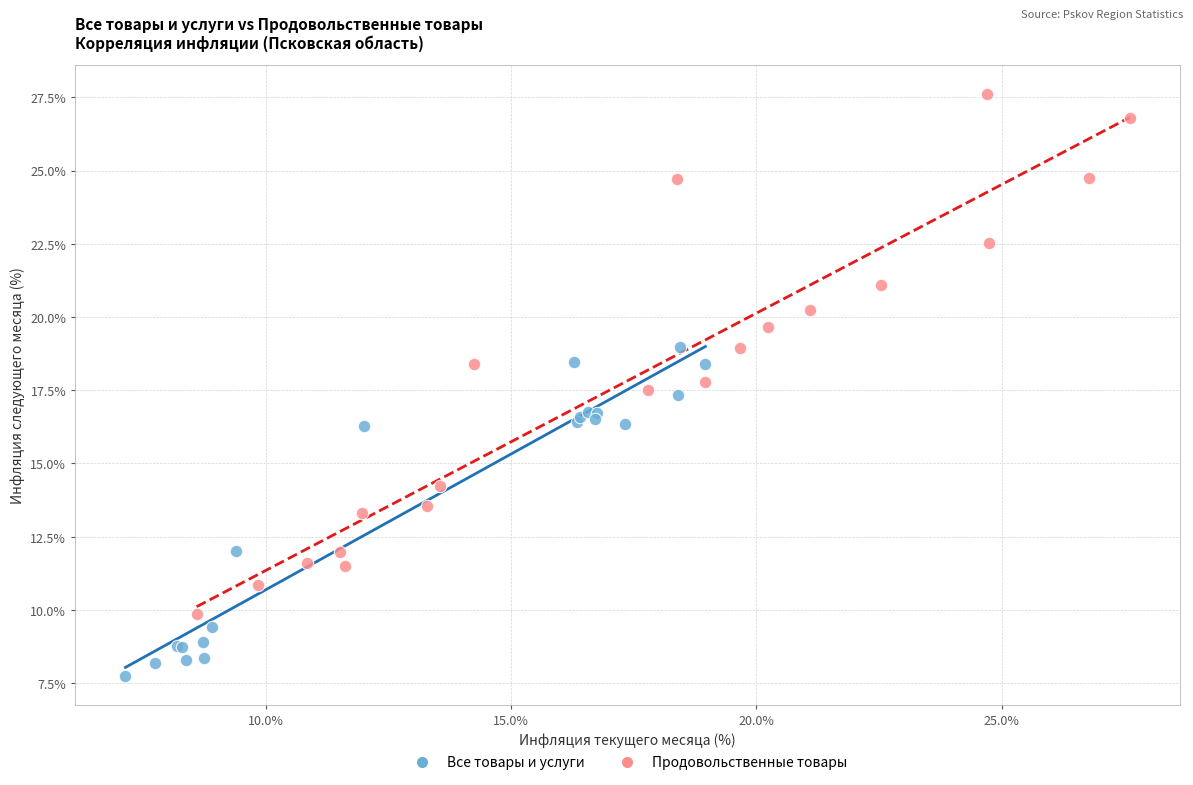

Which series contains the lowest Y value?

Все товары и услуги